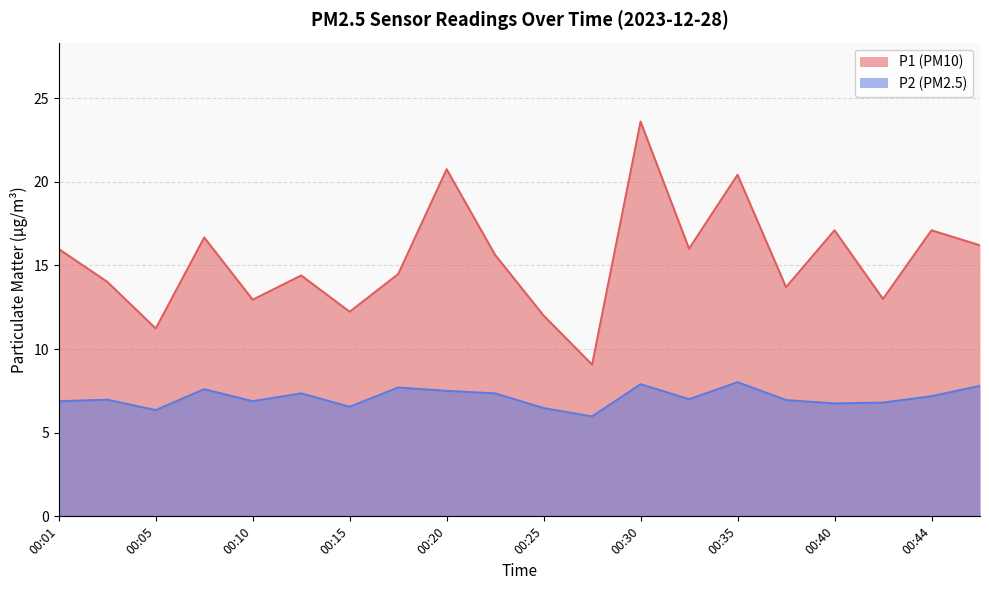

Between 00:32 and 00:37, which is larger?

00:32